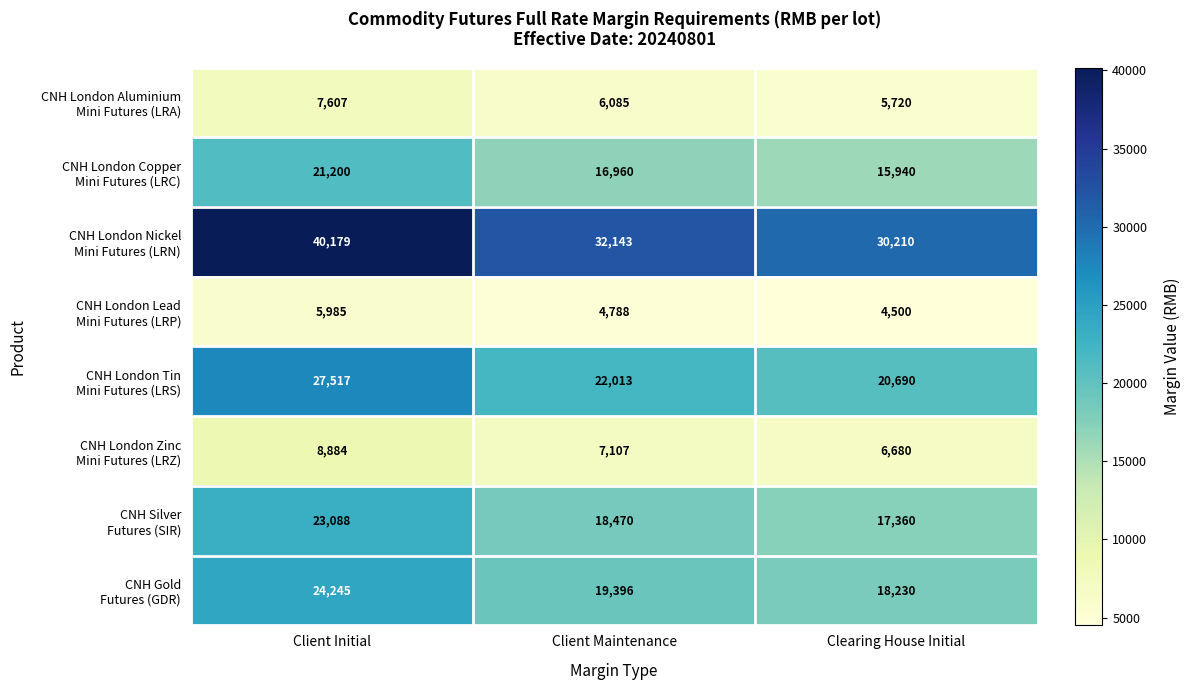

At which category is the sum across all series the highest?

Client Initial